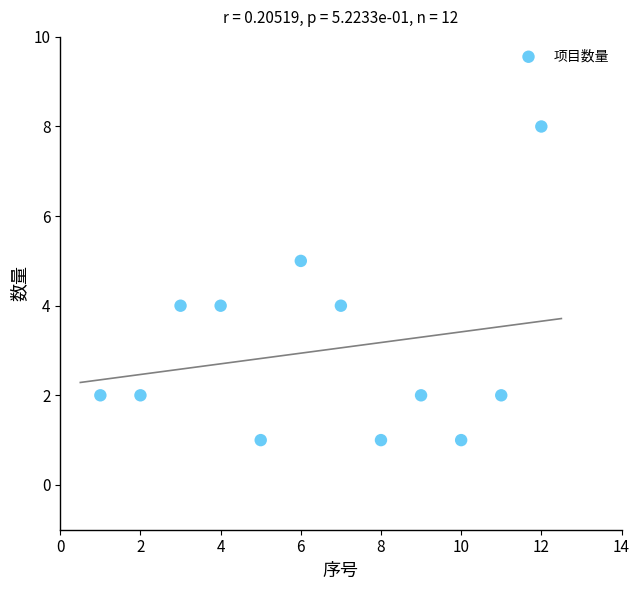

What is the average X value?

6